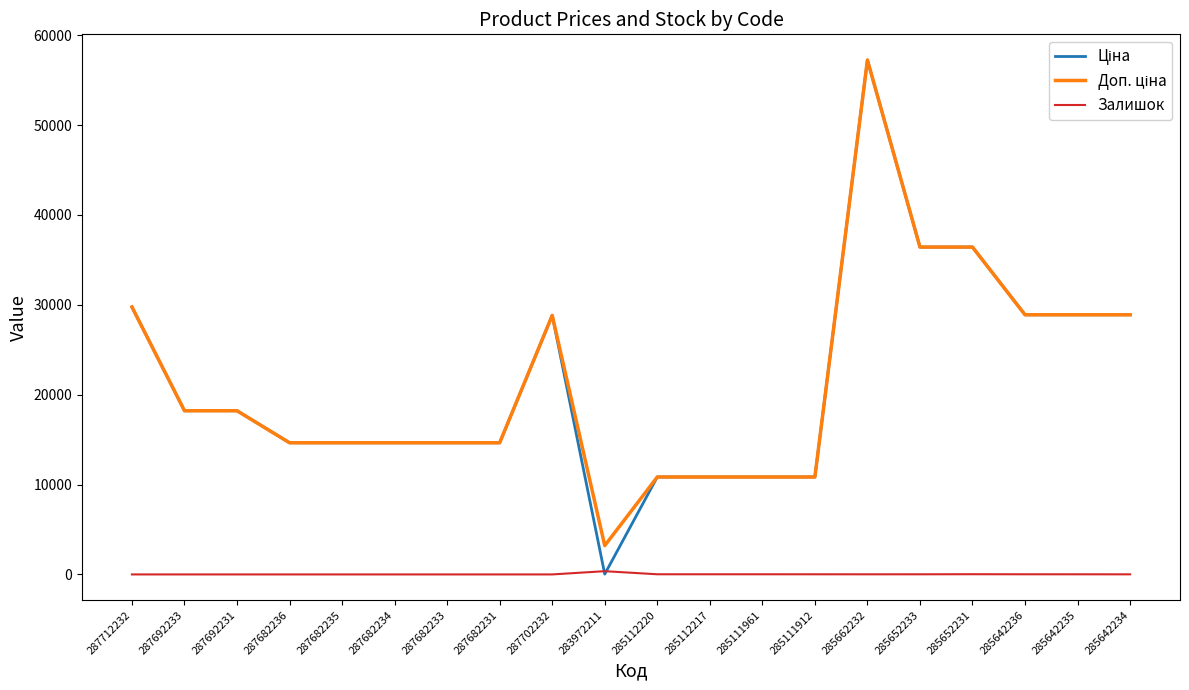

What is the sum of all Залишок values?

516.0